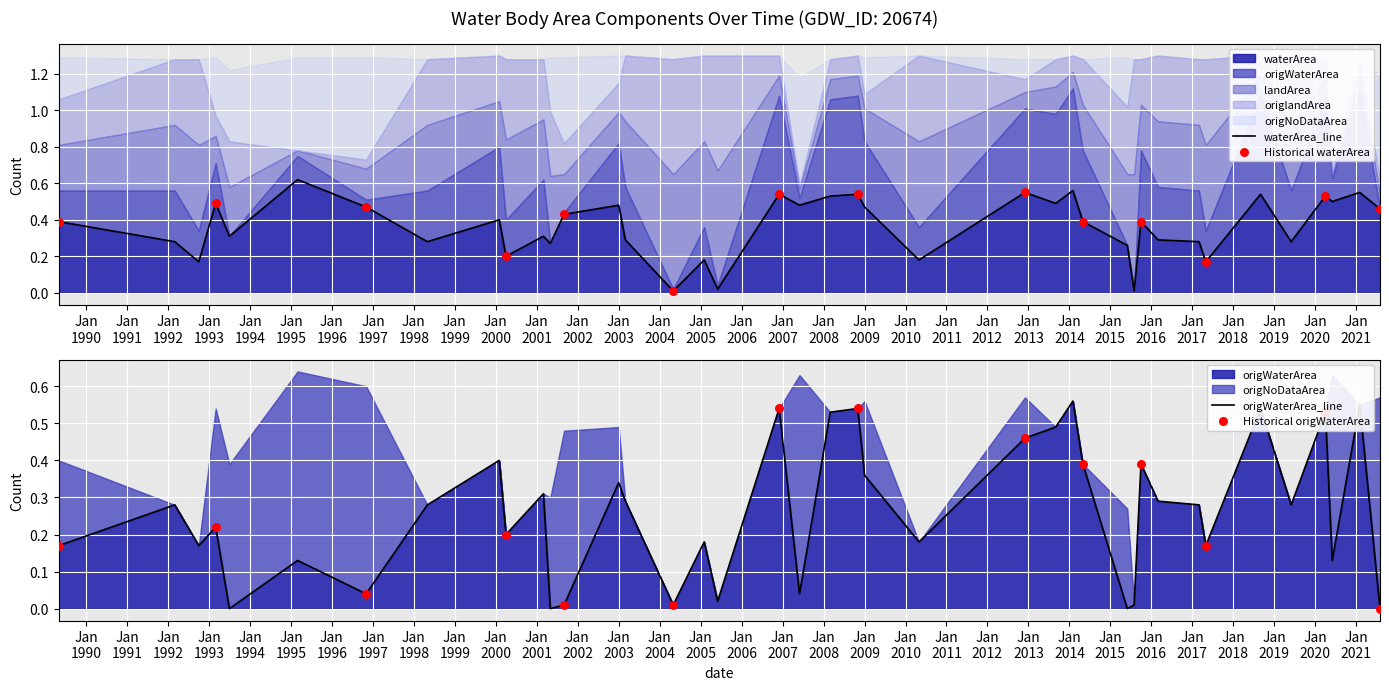

At how many categories does at least one series exceed 0?

40